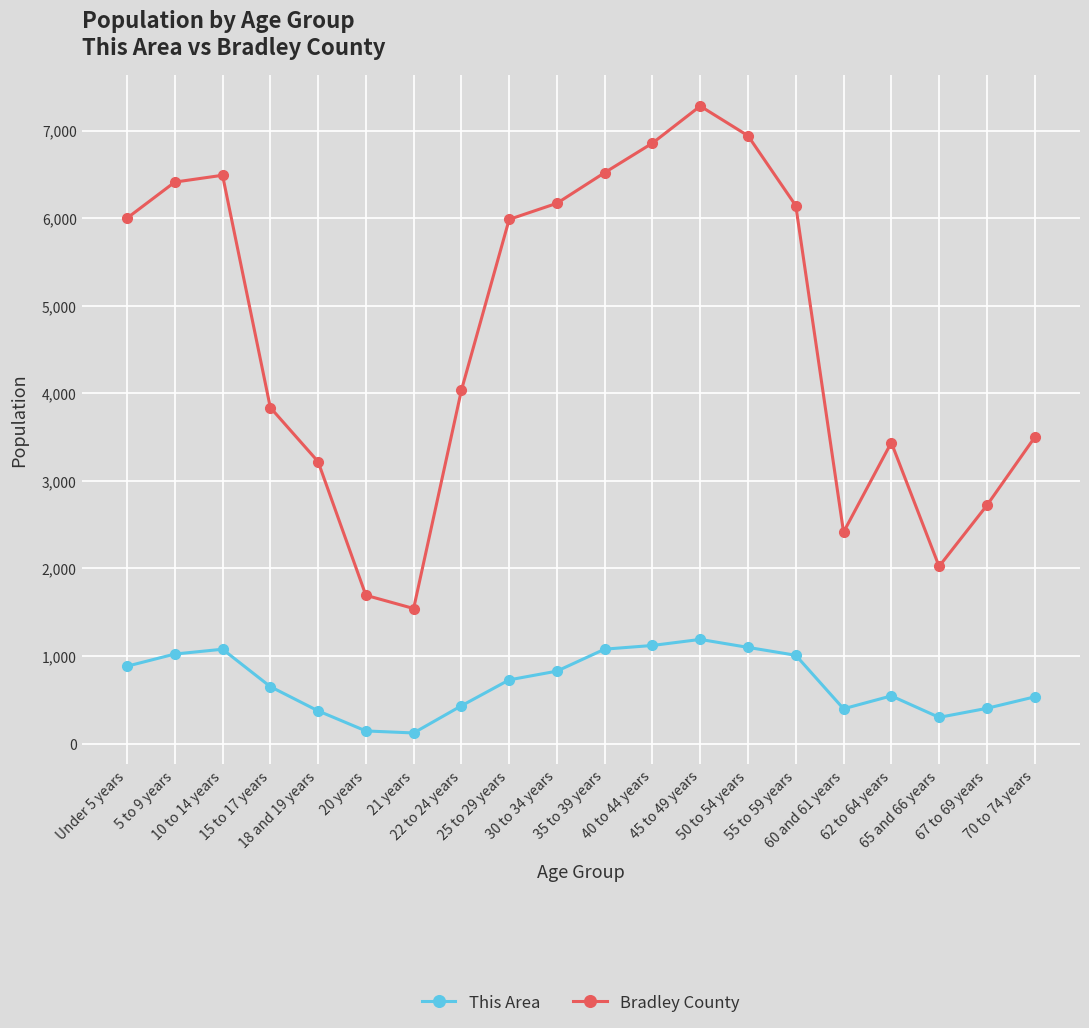

What is the label of the 17th point from the right?

15 to 17 years